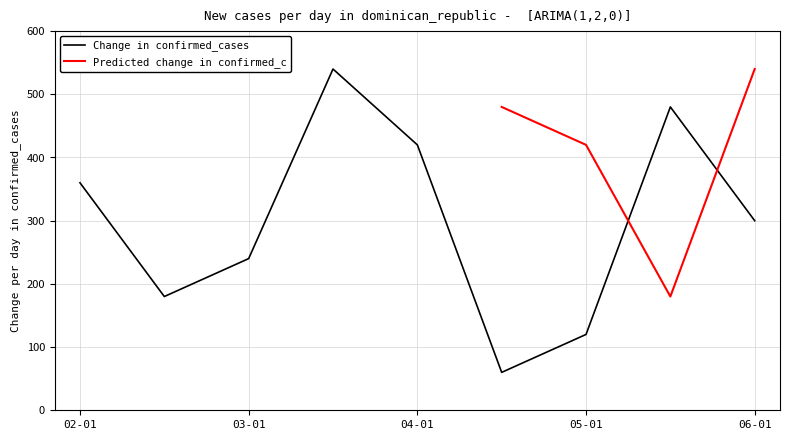

What is the lowest value of the Change in confirmed_cases series?

60